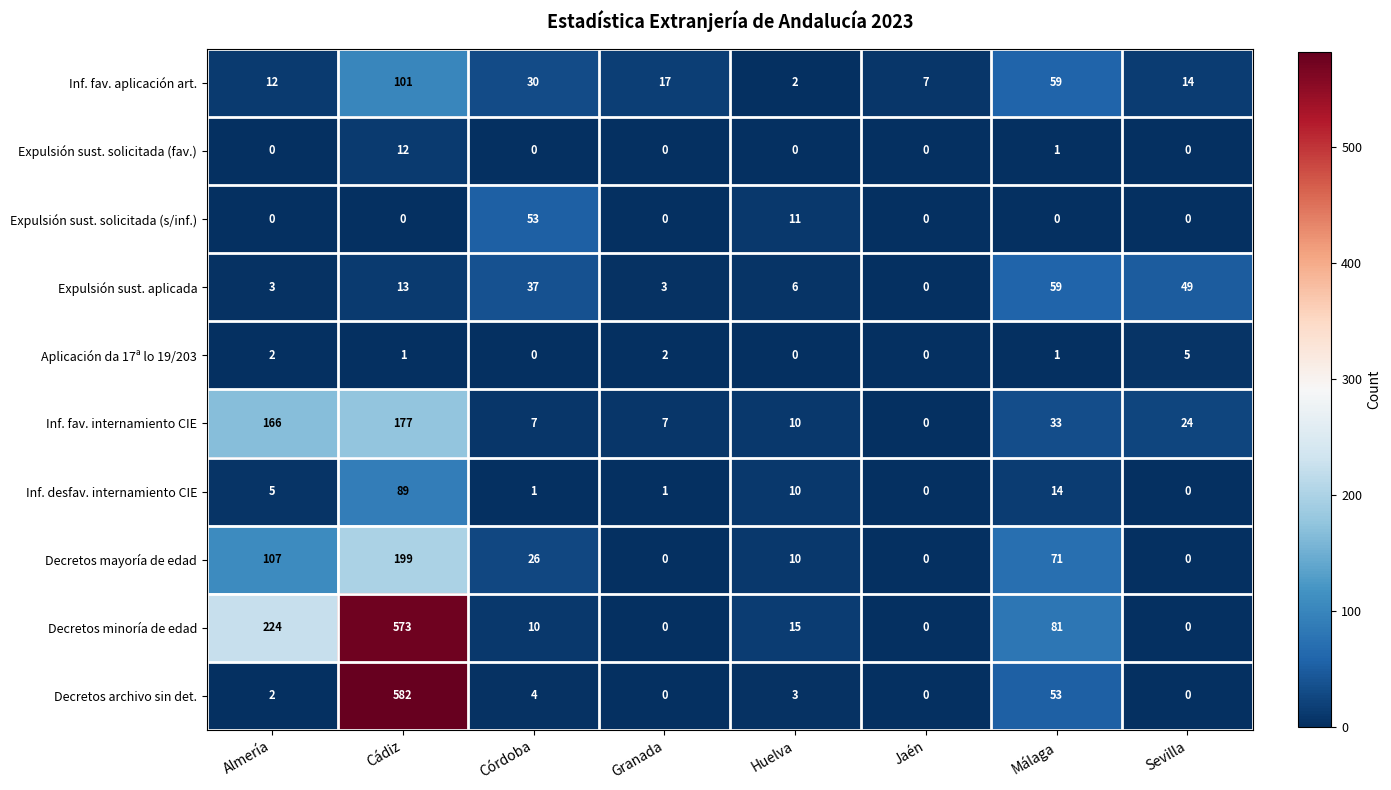

At which category is the sum across all series the highest?

Cádiz